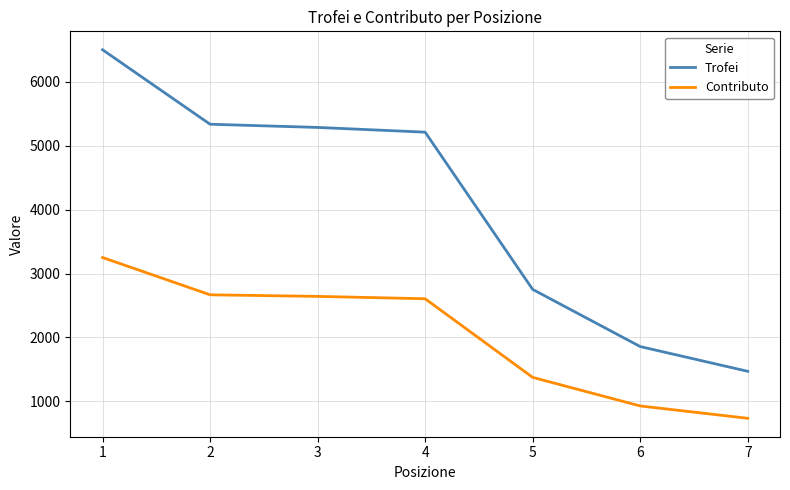

What is the total value across all series at 6?

2785